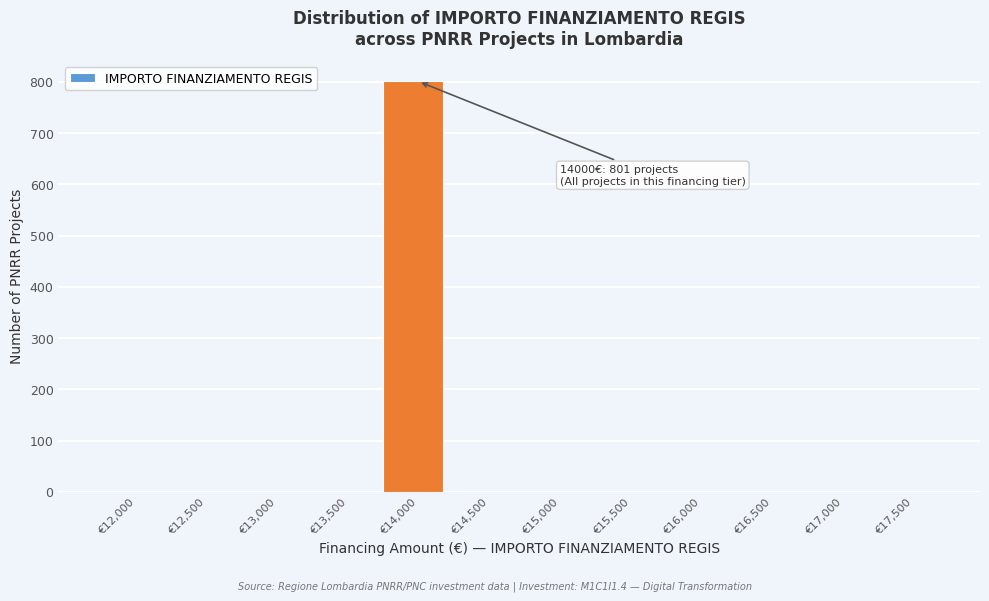

Reading left to right, extract all data points from this chart.

€12,000=0	€12,500=0	€13,000=0	€13,500=0	€14,000=801	€14,500=0	€15,000=0	€15,500=0	€16,000=0	€16,500=0	€17,000=0	€17,500=0